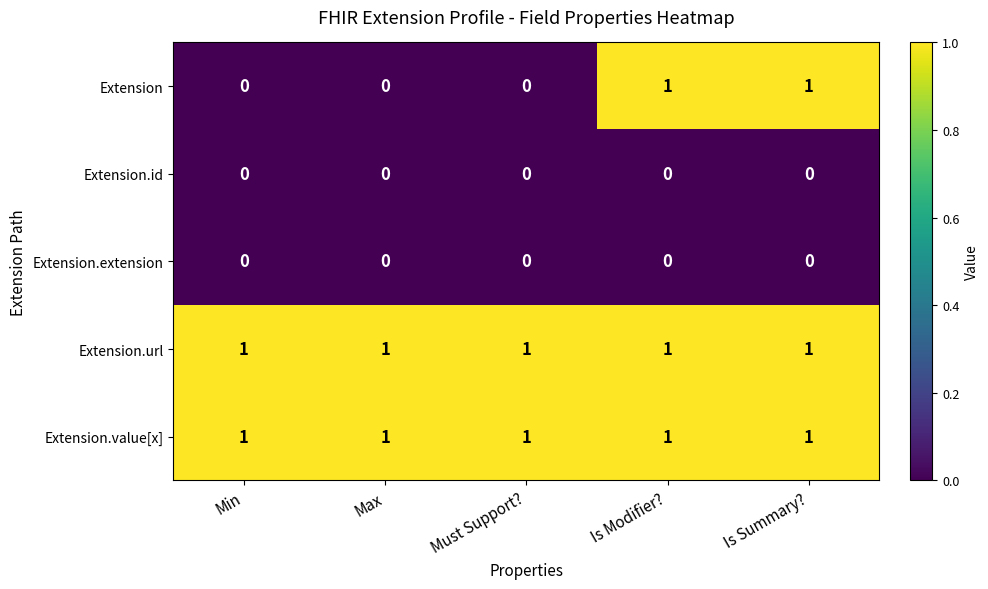

At how many categories does at least one series exceed 0?

5